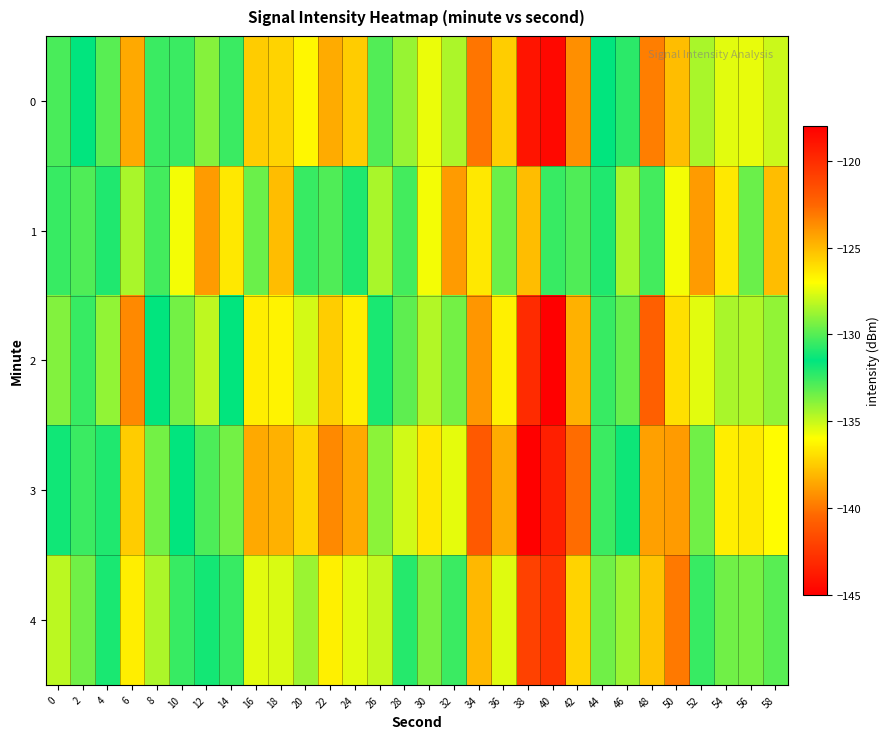

Reading left to right, list all the values displayed in this chart.

0: 0=-130.2	2=-131.5	4=-130.0	6=-124.5	8=-130.5	10=-132.5	12=-129.2	14=-130.5	16=-137.5	18=-125.7	20=-126.8	22=-124.6	24=-137.5	26=-130.0	28=-128.9	30=-127.4	32=-128.5	34=-123.0	36=-125.6	38=-118.9	40=-144.6	42=-123.7	44=-131.5	46=-132.2	48=-139.7	50=-125.1	52=-134.5	54=-127.5	56=-127.4	58=-128.0
1: 0=-130.5	2=-130.1	4=-130.9	6=-128.5	8=-132.7	10=-127.2	12=-124.1	14=-136.7	16=-129.6	18=-125.1	20=-130.5	22=-130.1	24=-130.9	26=-128.5	28=-132.7	30=-127.2	32=-124.1	34=-136.7	36=-129.6	38=-125.1	40=-130.5	42=-130.1	44=-130.9	46=-128.5	48=-132.7	50=-127.2	52=-124.1	54=-136.7	56=-129.6	58=-125.1
2: 0=-129.2	2=-132.5	4=-129.0	6=-123.5	8=-131.5	10=-133.5	12=-128.2	14=-131.5	16=-136.5	18=-126.7	20=-127.8	22=-125.6	24=-136.5	26=-131.0	28=-129.9	30=-128.4	32=-129.5	34=-124.0	36=-126.6	38=-119.9	40=-145.6	42=-124.7	44=-132.5	46=-133.2	48=-140.7	50=-126.1	52=-135.5	54=-128.5	56=-128.4	58=-129.0
3: 0=-131.2	2=-130.5	4=-131.0	6=-125.5	8=-129.5	10=-131.5	12=-130.2	14=-129.5	16=-138.5	18=-124.7	20=-125.8	22=-123.6	24=-138.5	26=-129.0	28=-127.9	30=-126.4	32=-127.5	34=-122.0	36=-124.6	38=-117.9	40=-143.6	42=-122.7	44=-130.5	46=-131.2	48=-138.7	50=-124.1	52=-133.5	54=-126.5	56=-126.4	58=-127.0
4: 0=-128.2	2=-133.5	4=-132.0	6=-126.5	8=-128.5	10=-130.5	12=-131.2	14=-132.5	16=-135.5	18=-127.7	20=-128.8	22=-126.6	24=-135.5	26=-128.0	28=-130.9	30=-129.4	32=-130.5	34=-125.0	36=-127.6	38=-120.9	40=-142.6	42=-125.7	44=-133.5	46=-134.2	48=-137.7	50=-123.1	52=-132.5	54=-129.5	56=-129.4	58=-130.0